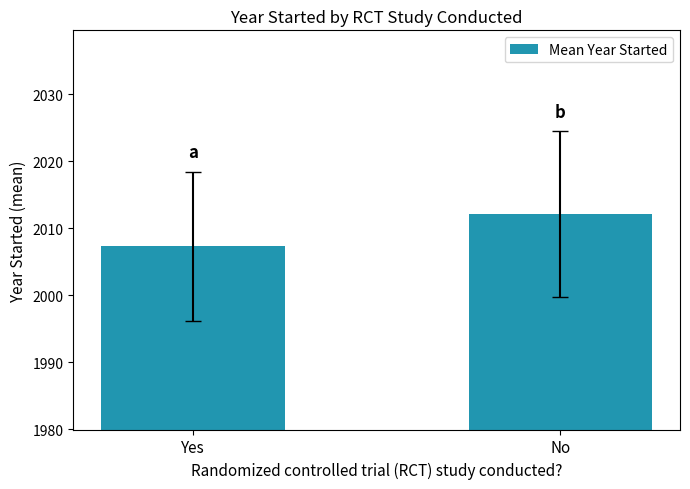

Where is the data nearest to the value 2009?

Yes